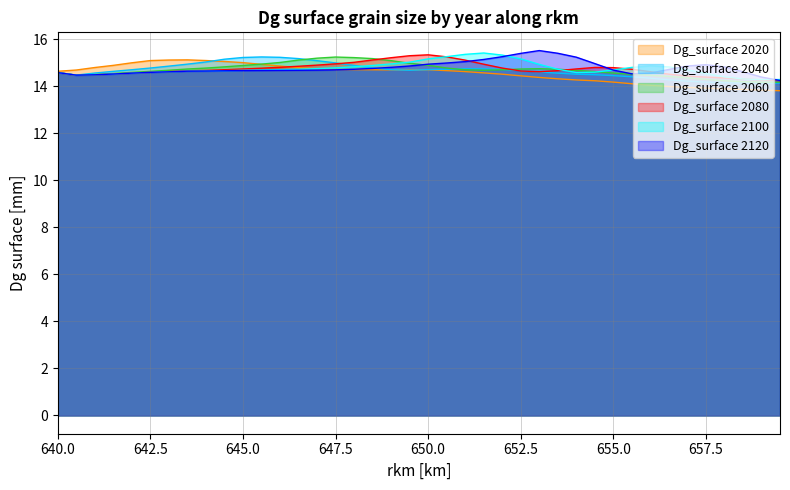

Does the chart have visible grid lines?

Yes